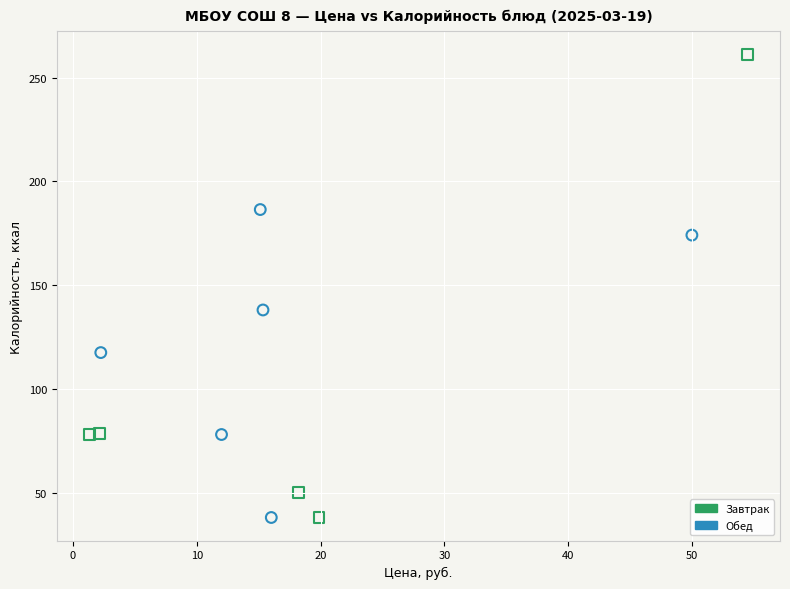

What are all the series names shown in the legend?

Завтрак, Обед